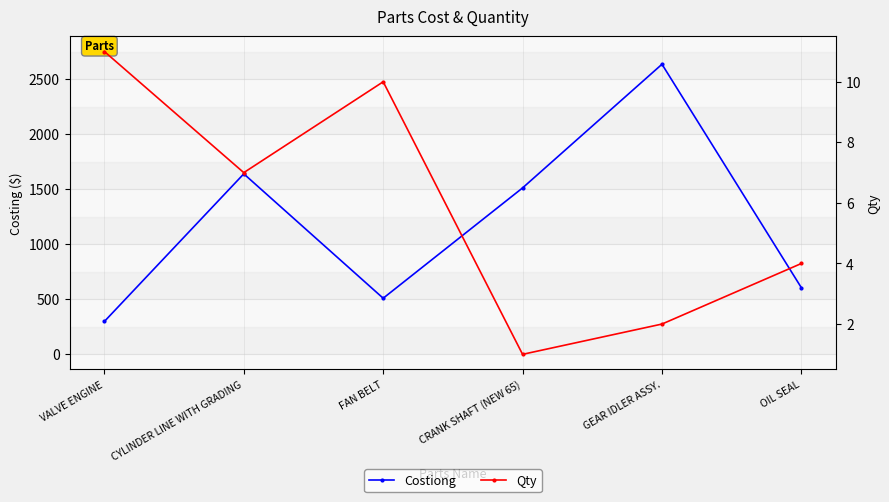

How many data points in Costiong are above 1511?

3